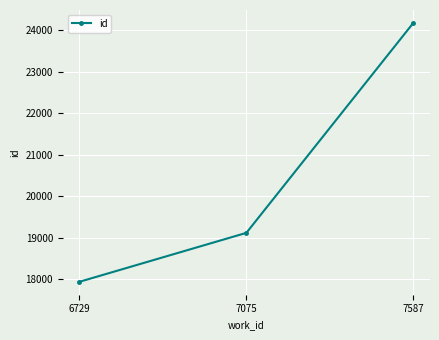

Read the value at 7075.

19113